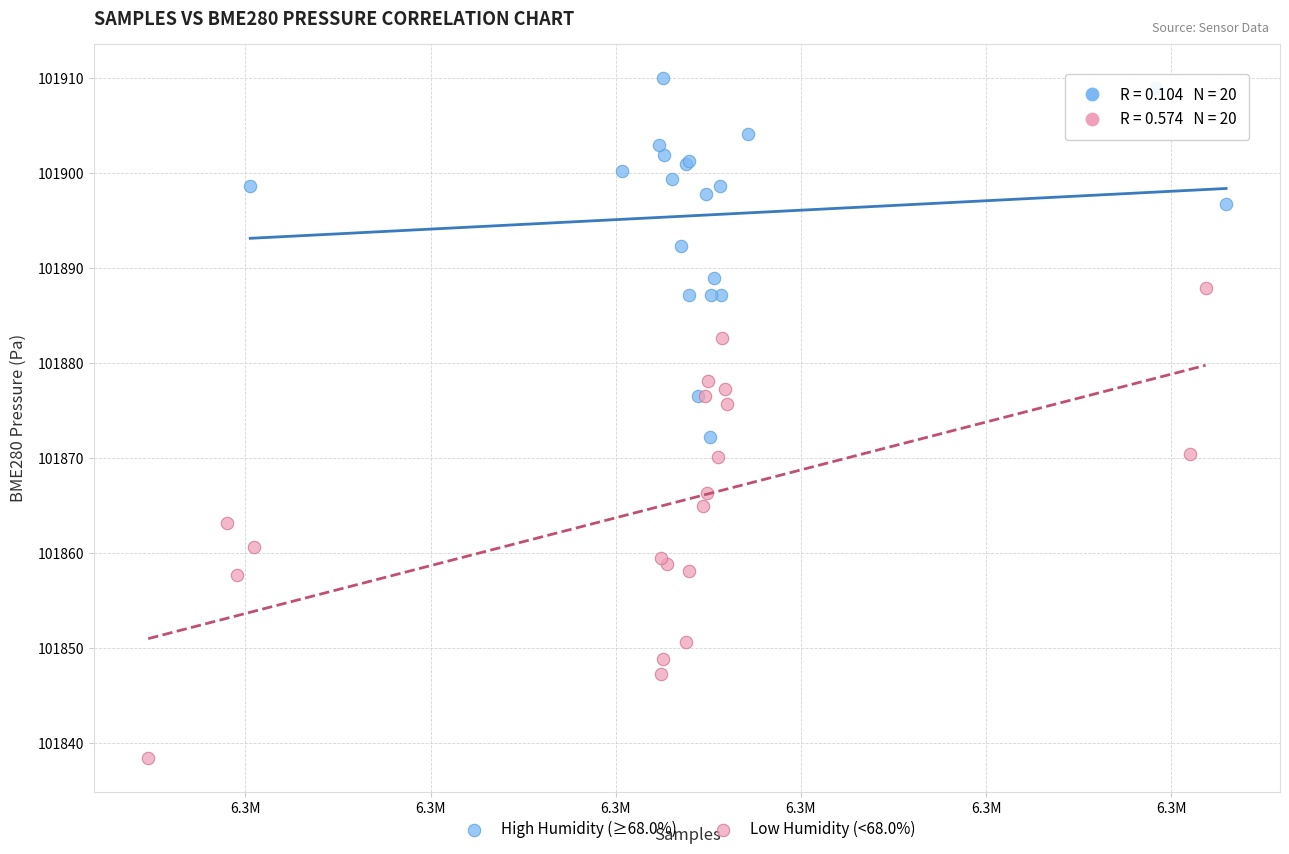

Which series has the widest spread of Y values?

Low Humidity (<68.0%)